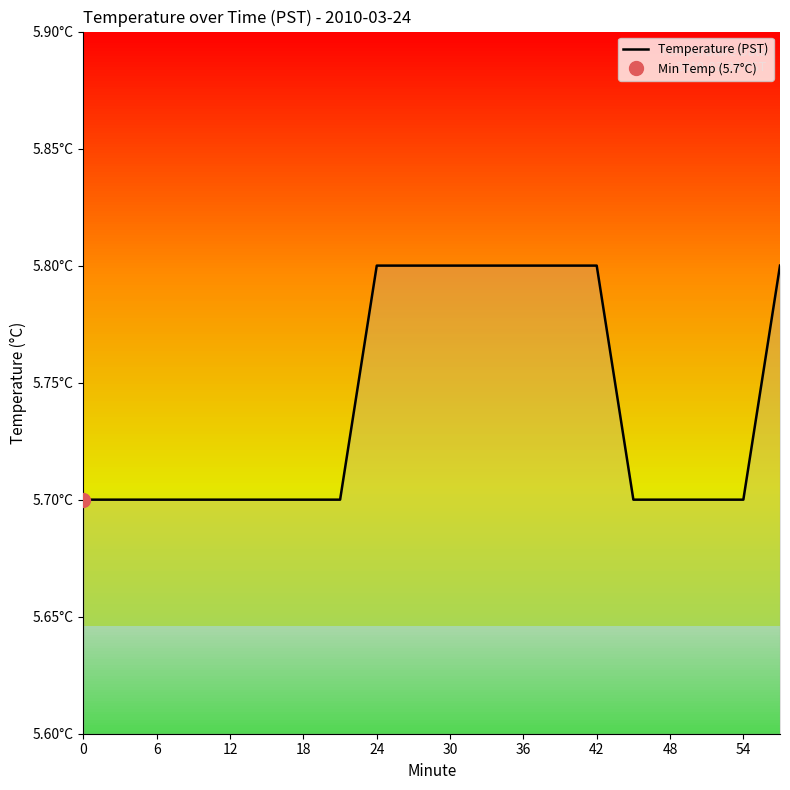

Does the chart display data point markers on the line(s)?

No